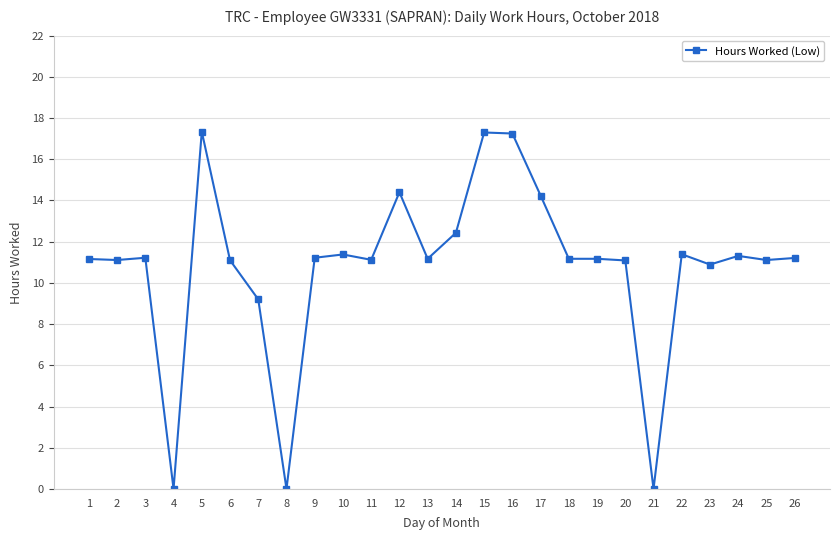

What is the maximum value shown in the chart?

17.3